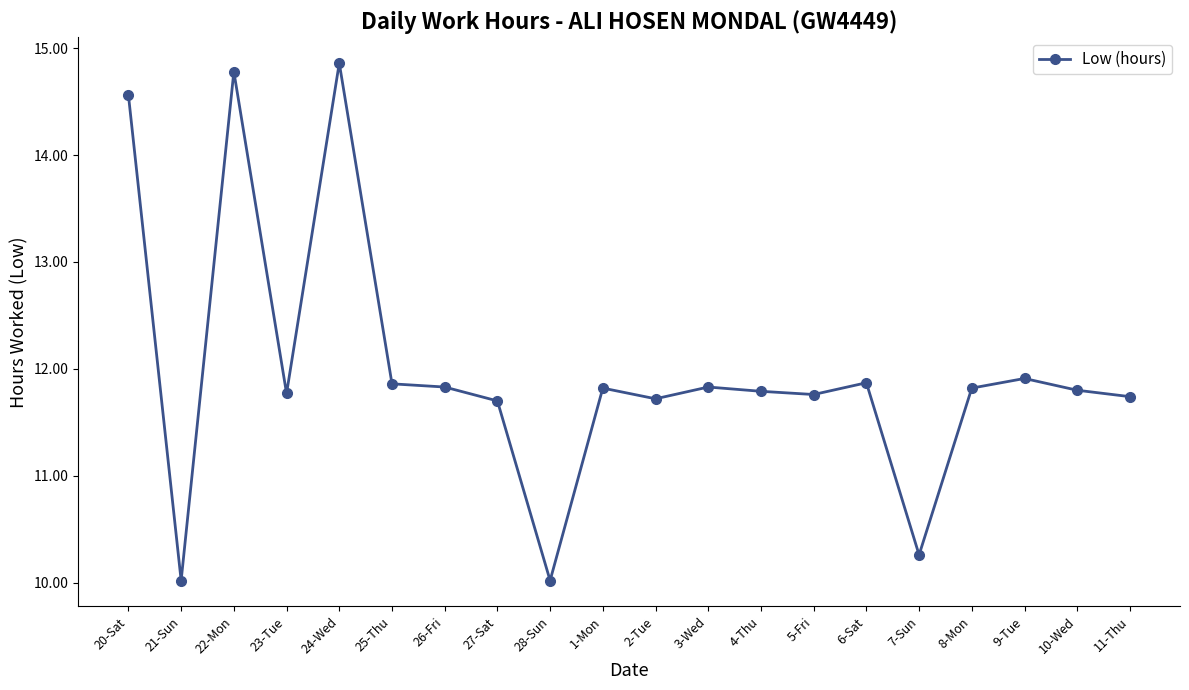

What is the smallest value displayed?

10.0